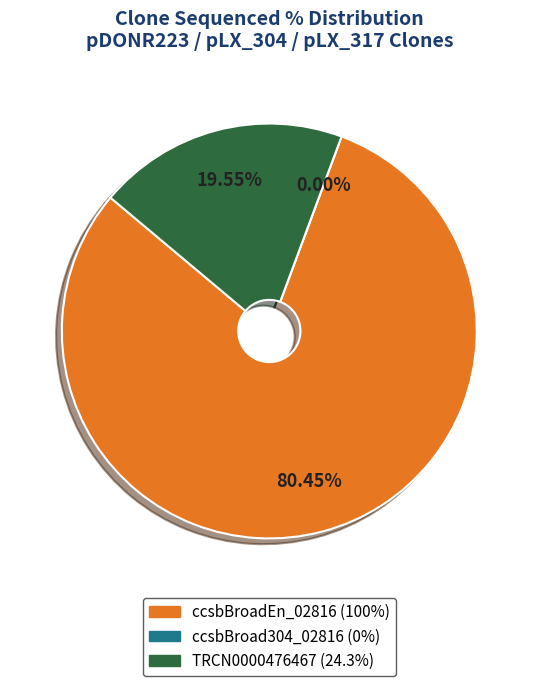

What is the smallest slice in the pie chart?

ccsbBroad304_02816